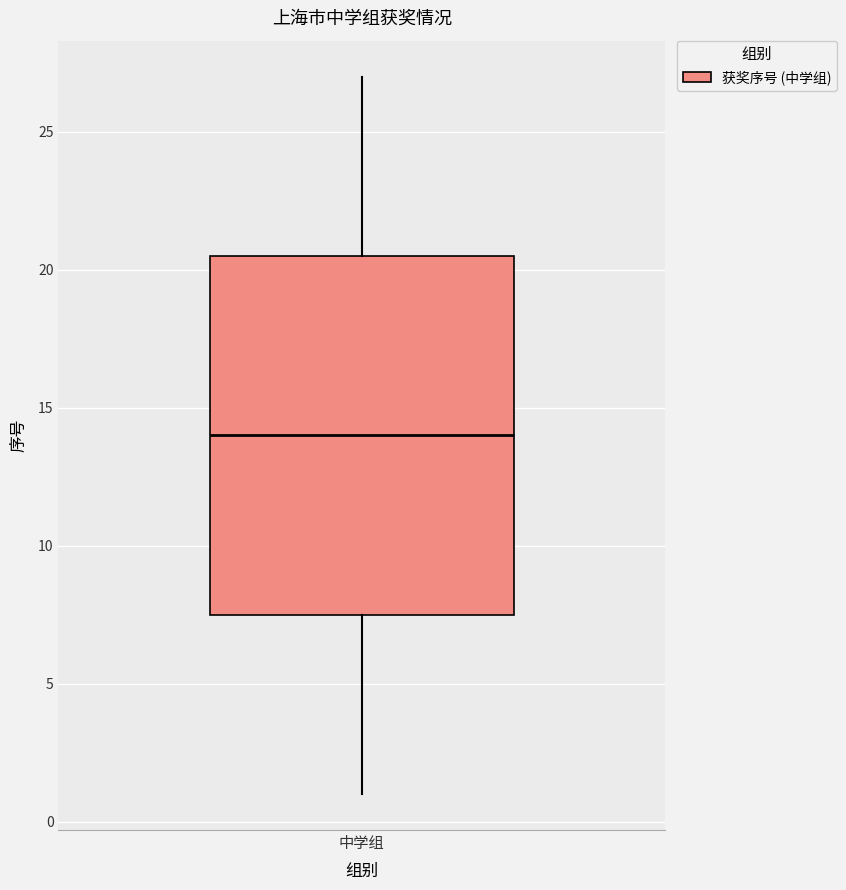

Transcribe this box plot: give where the median line is, the range the box spans, and where the two whiskers end, as read against the y-axis. The values are not printed on the chart, so give them approximately, as read against the axis.

median 14.0, box 7.5 to 20.5, whiskers 1.0 to 27.0